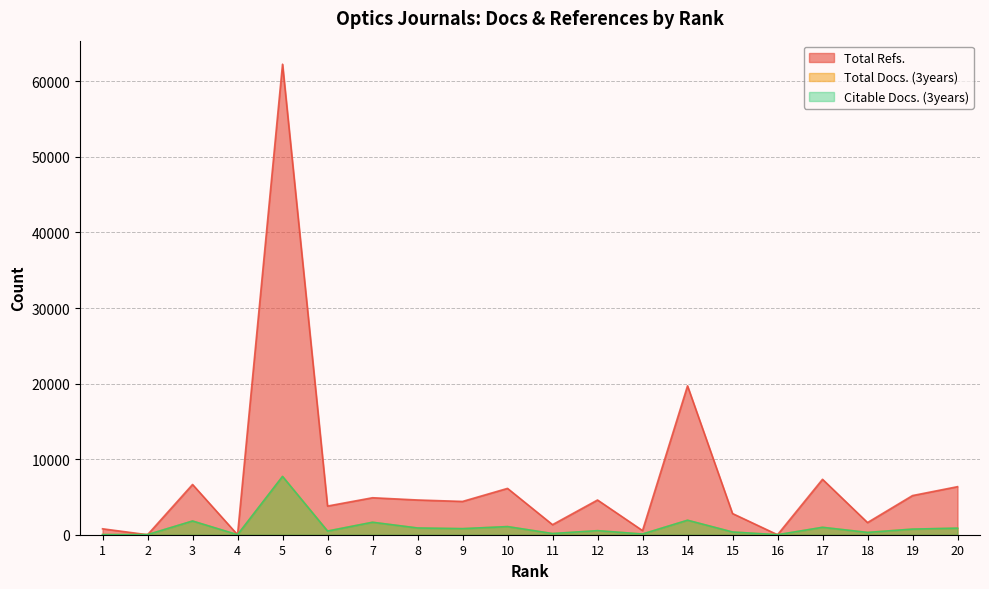

Reading right to left, extract all data points from this chart.

Total Refs.: 6358	5182	1609	7335	0	2803	19702	548	4594	1330	6131	4405	4596	4893	3793	62264	0	6648	0	785
Total Docs. (3years): 868	746	313	981	0	362	1916	96	538	158	1080	804	891	1649	496	7713	0	1813	15	18
Citable Docs. (3years): 868	740	303	978	0	359	1916	93	535	158	1073	802	890	1647	481	7709	0	1813	12	18